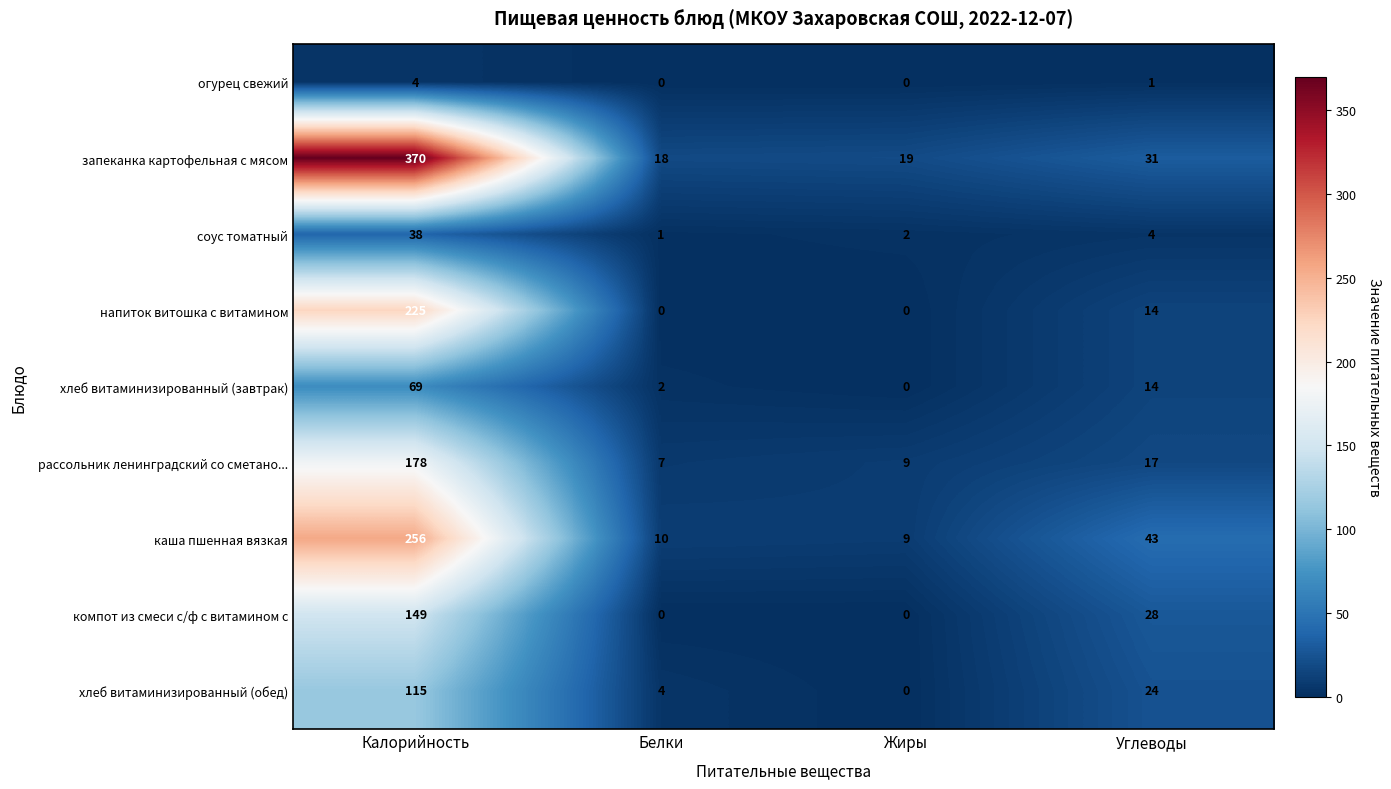

What is the total value across all series at Углеводы?

176